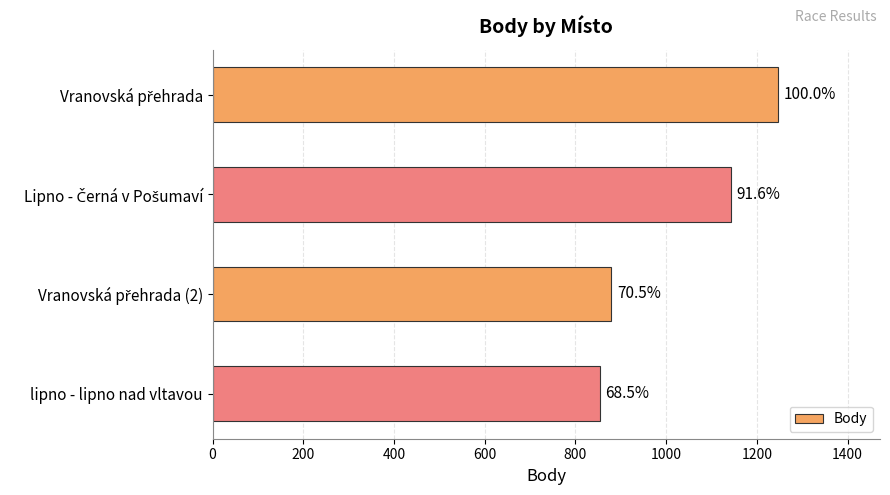

How many bars are there in total?

4